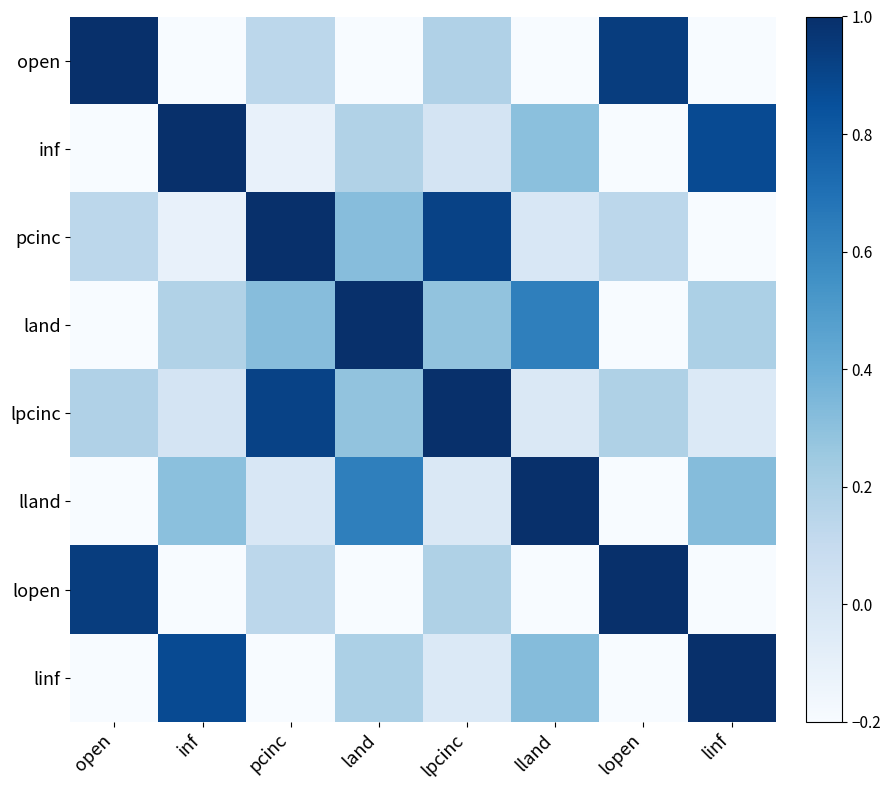

Reading left to right, extract all data points from this chart.

open: open=1.0	inf=-0.3	pcinc=0.1	land=-0.3	lpcinc=0.2	lland=-0.7	lopen=0.9	linf=-0.3
inf: open=-0.3	inf=1.0	pcinc=-0.1	land=0.2	lpcinc=0.0	lland=0.3	lopen=-0.3	linf=0.9
pcinc: open=0.1	inf=-0.1	pcinc=1.0	land=0.3	lpcinc=0.9	lland=-0.0	lopen=0.1	linf=-0.2
land: open=-0.3	inf=0.2	pcinc=0.3	land=1.0	lpcinc=0.3	lland=0.6	lopen=-0.4	linf=0.2
lpcinc: open=0.2	inf=0.0	pcinc=0.9	land=0.3	lpcinc=1.0	lland=-0.0	lopen=0.2	linf=-0.0
lland: open=-0.7	inf=0.3	pcinc=-0.0	land=0.6	lpcinc=-0.0	lland=1.0	lopen=-0.6	linf=0.3
lopen: open=0.9	inf=-0.3	pcinc=0.1	land=-0.4	lpcinc=0.2	lland=-0.6	lopen=1.0	linf=-0.4
linf: open=-0.3	inf=0.9	pcinc=-0.2	land=0.2	lpcinc=-0.0	lland=0.3	lopen=-0.4	linf=1.0